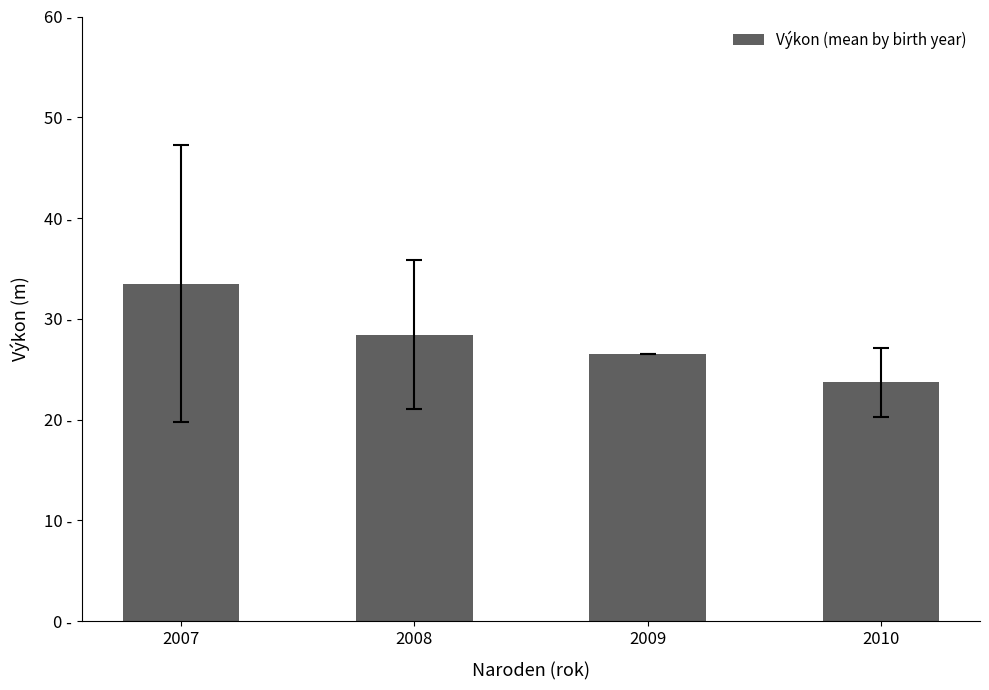

Rank the categories by value from highest to lowest.

2007, 2008, 2009, 2010